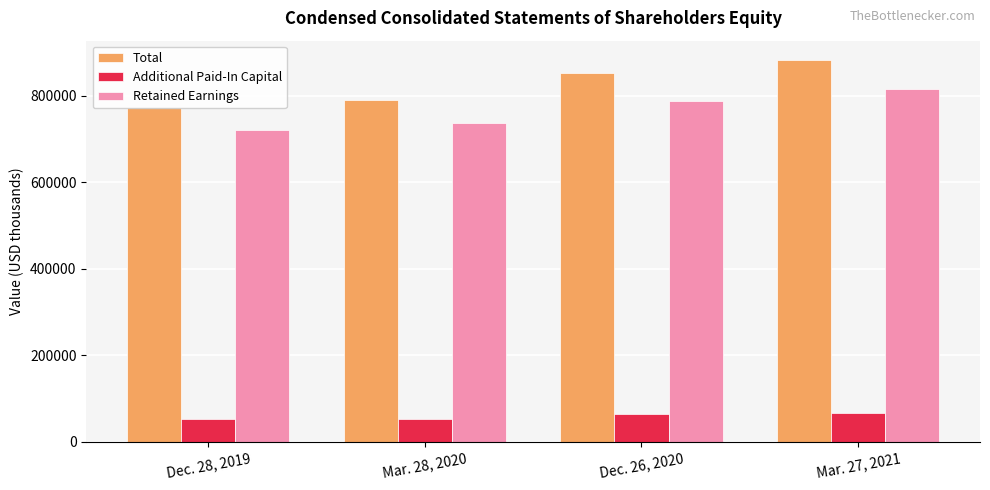

Which label corresponds to the largest value in the chart?

Mar. 27, 2021